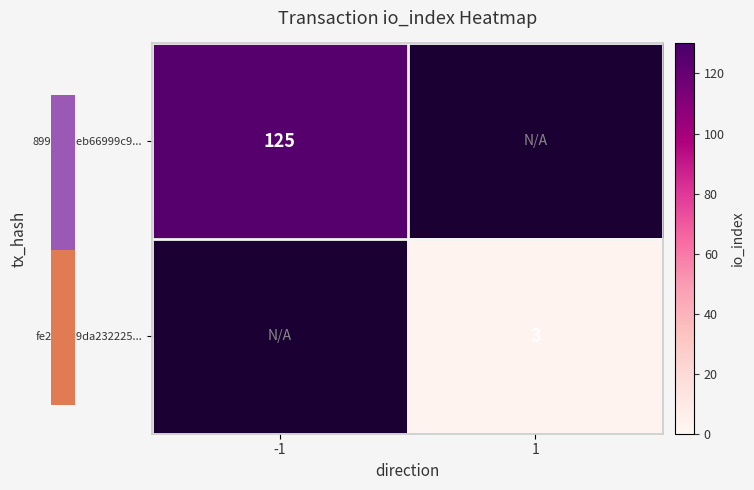

True or false: fe2a5039da232225... has a value of 3 at 1.

True